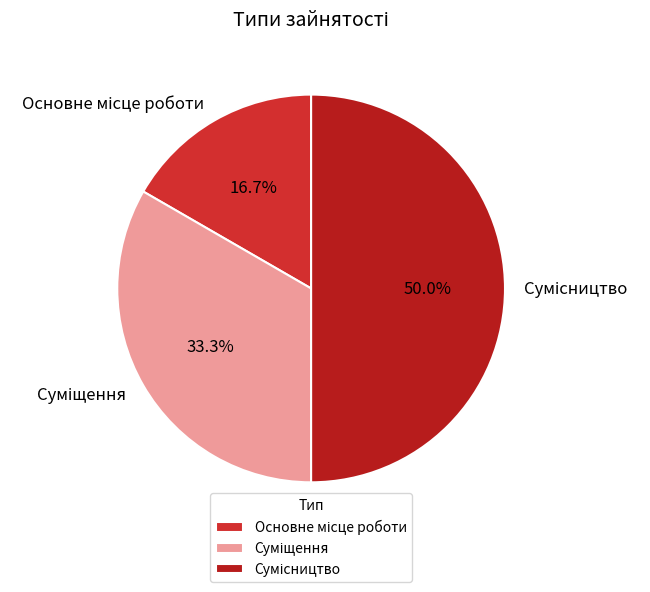

Combined, do Сумісництво and Основне місце роботи account for over 50%?

Yes